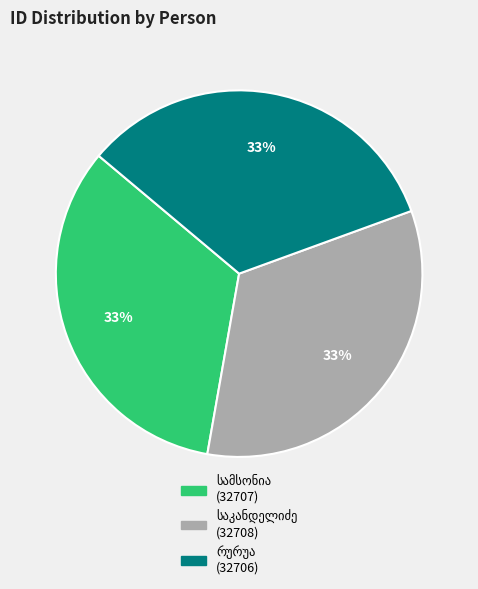

Is there a majority slice in this chart?

No